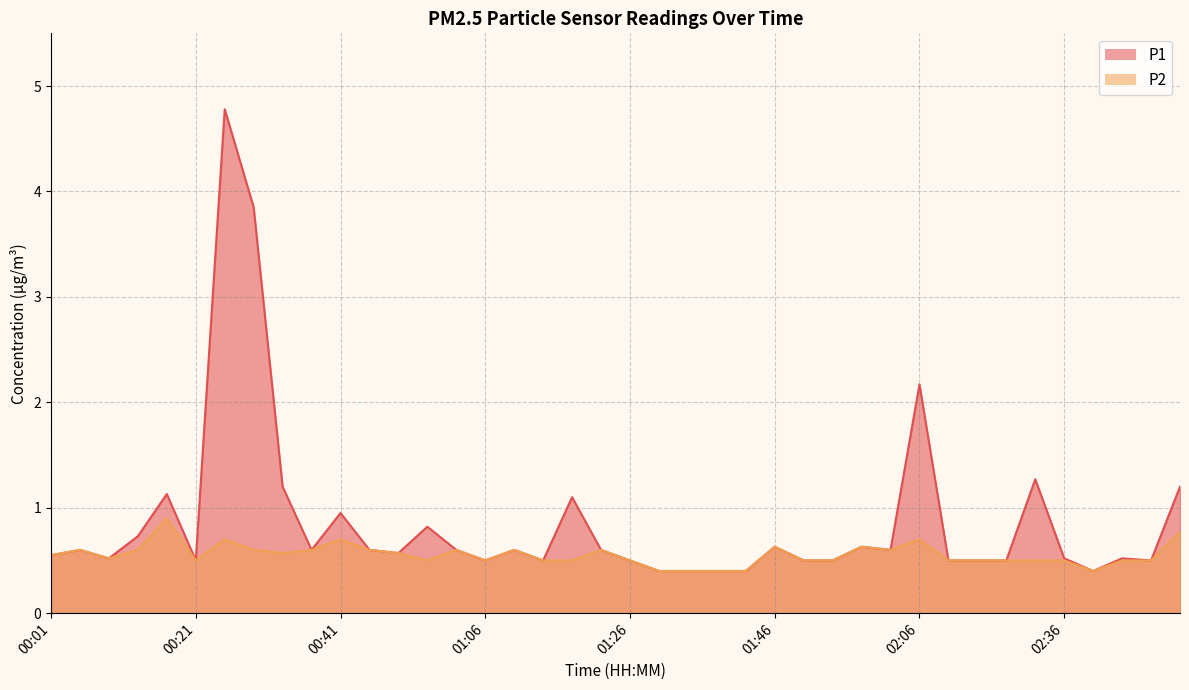

True or false: P1 has more than 1 points higher than both neighbors.

True